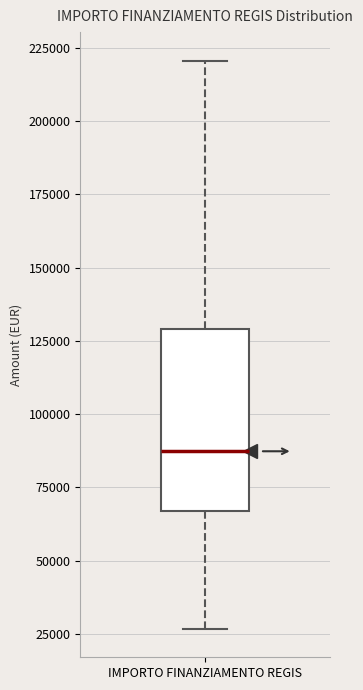

Transcribe this box plot: give where the median line is, the range the box spans, and where the two whiskers end, as read against the y-axis. The values are not printed on the chart, so give them approximately, as read against the axis.

median 85000, box 65000 to 130000, whiskers 25000 to 220000